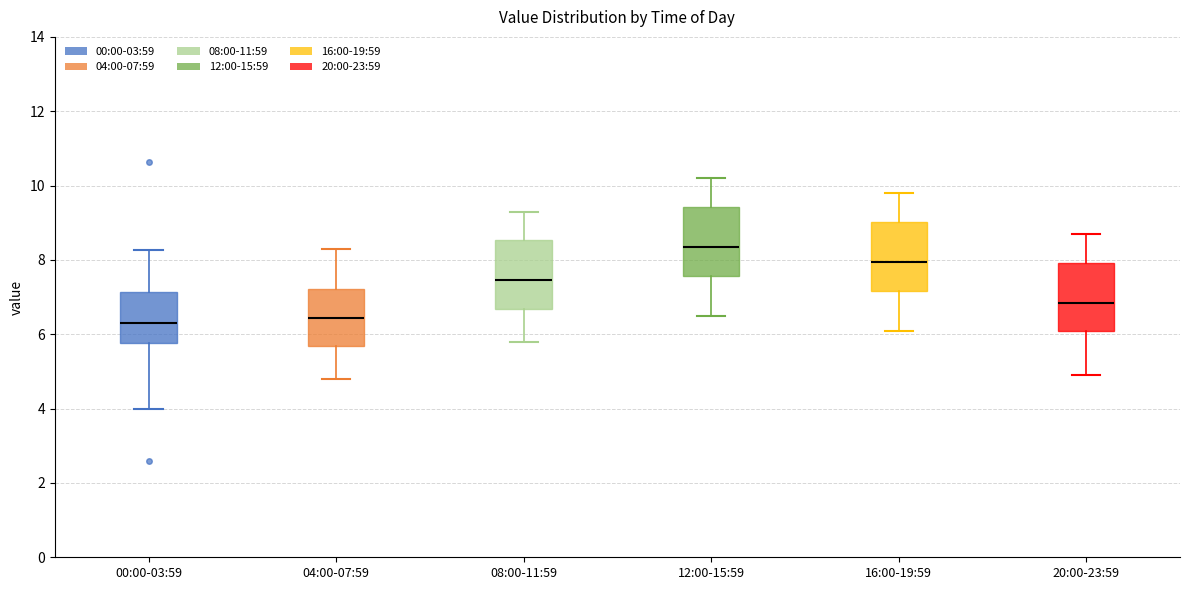

Reading left to right, transcribe this box plot: for each box, give where its median line is, the range the box spans, and where its two whiskers end, as read against the y-axis. The values are not printed on the chart, so give them approximately, as read against the axis.

00:00-03:59: median 6.4, box 5.8 to 7.2, whiskers 4.0 to 8.2
04:00-07:59: median 6.4, box 5.6 to 7.2, whiskers 4.8 to 8.4
08:00-11:59: median 7.4, box 6.6 to 8.6, whiskers 5.8 to 9.4
12:00-15:59: median 8.4, box 7.6 to 9.4, whiskers 6.6 to 10.2
16:00-19:59: median 8.0, box 7.2 to 9.0, whiskers 6.2 to 9.8
20:00-23:59: median 6.8, box 6.0 to 8.0, whiskers 5.0 to 8.8